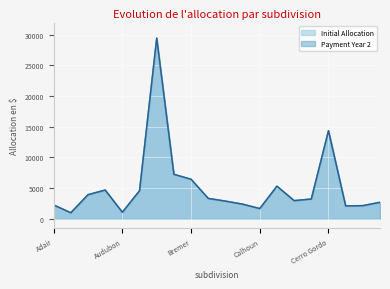

What is the difference between the maximum and minimum values in the Payment Year 2 series?

28498.5